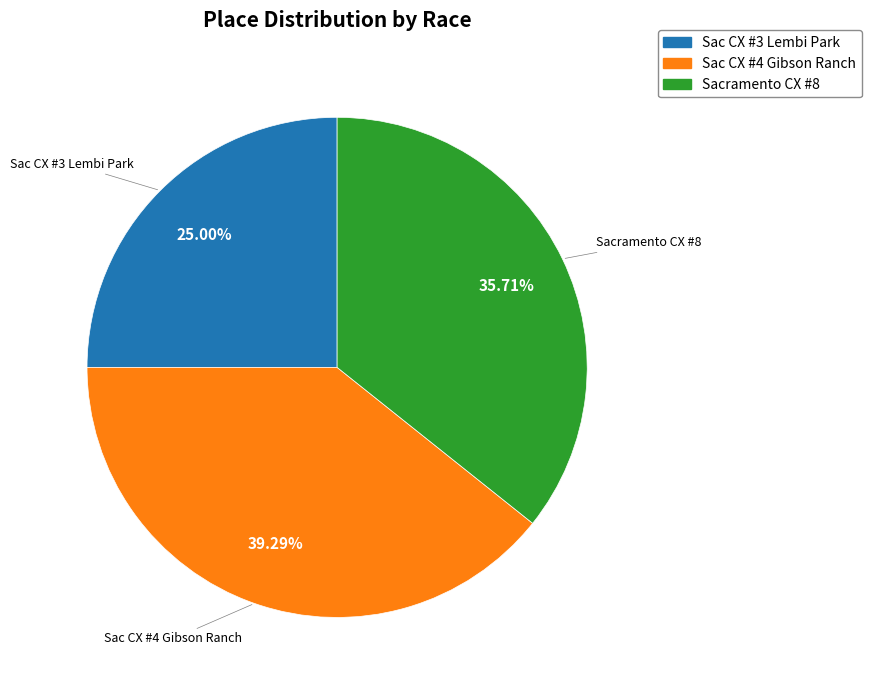

Does any single category account for the majority?

No